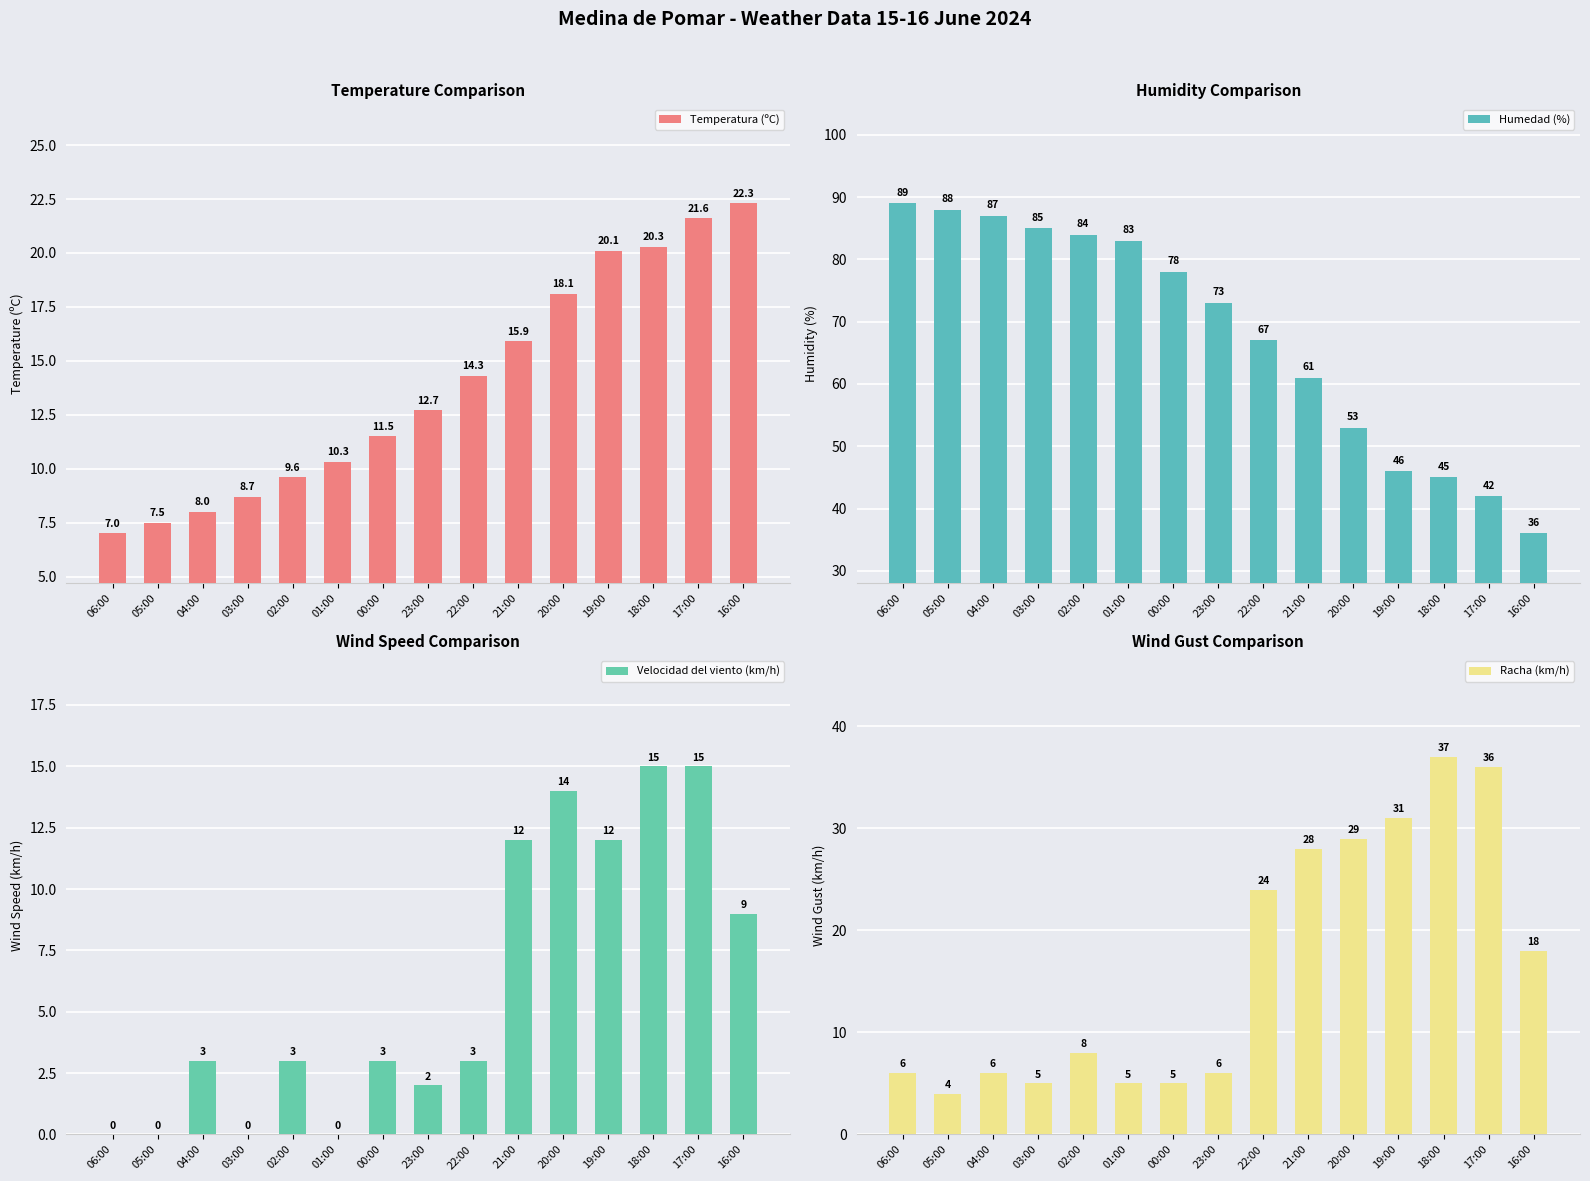

At how many categories does at least one series exceed 71?

8